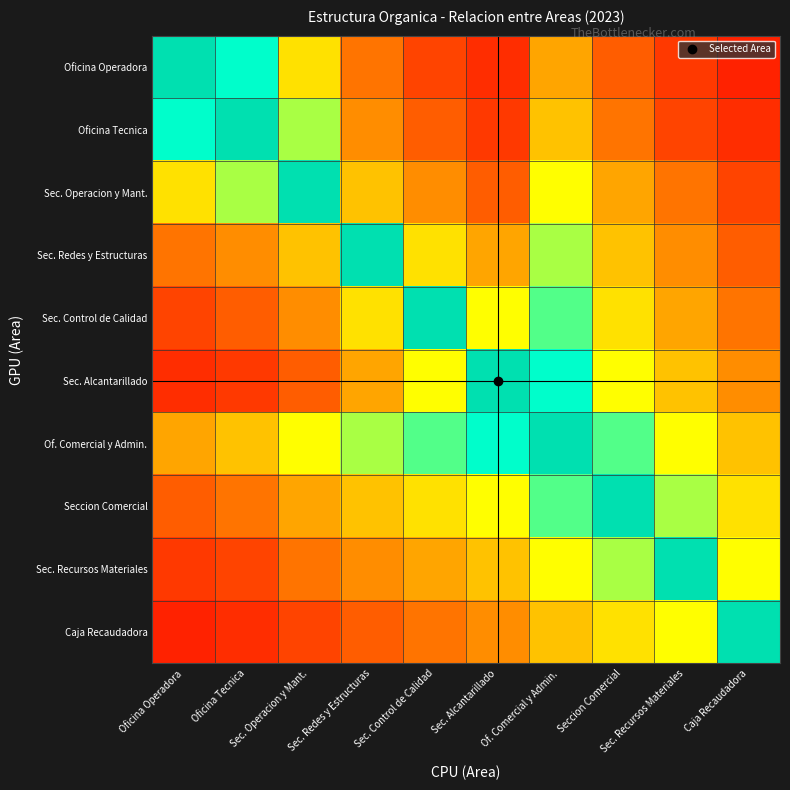

Reading right to left, extract all data points from this chart.

Oficina Operadora: Caja Recaudadora=15	Sec. Recursos Materiales=25	Seccion Comercial=35	Of. Comercial y Admin.=50	Sec. Alcantarillado=20	Sec. Control de Calidad=30	Sec. Redes y Estructuras=40	Sec. Operacion y Mant.=60	Oficina Tecnica=80	Oficina Operadora=100
Oficina Tecnica: Caja Recaudadora=20	Sec. Recursos Materiales=30	Seccion Comercial=40	Of. Comercial y Admin.=55	Sec. Alcantarillado=25	Sec. Control de Calidad=35	Sec. Redes y Estructuras=45	Sec. Operacion y Mant.=70	Oficina Tecnica=100	Oficina Operadora=80
Sec. Operacion y Mant.: Caja Recaudadora=30	Sec. Recursos Materiales=40	Seccion Comercial=50	Of. Comercial y Admin.=65	Sec. Alcantarillado=35	Sec. Control de Calidad=45	Sec. Redes y Estructuras=55	Sec. Operacion y Mant.=100	Oficina Tecnica=70	Oficina Operadora=60
Sec. Redes y Estructuras: Caja Recaudadora=35	Sec. Recursos Materiales=45	Seccion Comercial=55	Of. Comercial y Admin.=70	Sec. Alcantarillado=50	Sec. Control de Calidad=60	Sec. Redes y Estructuras=100	Sec. Operacion y Mant.=55	Oficina Tecnica=45	Oficina Operadora=40
Sec. Control de Calidad: Caja Recaudadora=40	Sec. Recursos Materiales=50	Seccion Comercial=60	Of. Comercial y Admin.=75	Sec. Alcantarillado=65	Sec. Control de Calidad=100	Sec. Redes y Estructuras=60	Sec. Operacion y Mant.=45	Oficina Tecnica=35	Oficina Operadora=30
Sec. Alcantarillado: Caja Recaudadora=45	Sec. Recursos Materiales=55	Seccion Comercial=65	Of. Comercial y Admin.=80	Sec. Alcantarillado=100	Sec. Control de Calidad=65	Sec. Redes y Estructuras=50	Sec. Operacion y Mant.=35	Oficina Tecnica=25	Oficina Operadora=20
Of. Comercial y Admin.: Caja Recaudadora=55	Sec. Recursos Materiales=65	Seccion Comercial=75	Of. Comercial y Admin.=100	Sec. Alcantarillado=80	Sec. Control de Calidad=75	Sec. Redes y Estructuras=70	Sec. Operacion y Mant.=65	Oficina Tecnica=55	Oficina Operadora=50
Seccion Comercial: Caja Recaudadora=60	Sec. Recursos Materiales=70	Seccion Comercial=100	Of. Comercial y Admin.=75	Sec. Alcantarillado=65	Sec. Control de Calidad=60	Sec. Redes y Estructuras=55	Sec. Operacion y Mant.=50	Oficina Tecnica=40	Oficina Operadora=35
Sec. Recursos Materiales: Caja Recaudadora=65	Sec. Recursos Materiales=100	Seccion Comercial=70	Of. Comercial y Admin.=65	Sec. Alcantarillado=55	Sec. Control de Calidad=50	Sec. Redes y Estructuras=45	Sec. Operacion y Mant.=40	Oficina Tecnica=30	Oficina Operadora=25
Caja Recaudadora: Caja Recaudadora=100	Sec. Recursos Materiales=65	Seccion Comercial=60	Of. Comercial y Admin.=55	Sec. Alcantarillado=45	Sec. Control de Calidad=40	Sec. Redes y Estructuras=35	Sec. Operacion y Mant.=30	Oficina Tecnica=20	Oficina Operadora=15